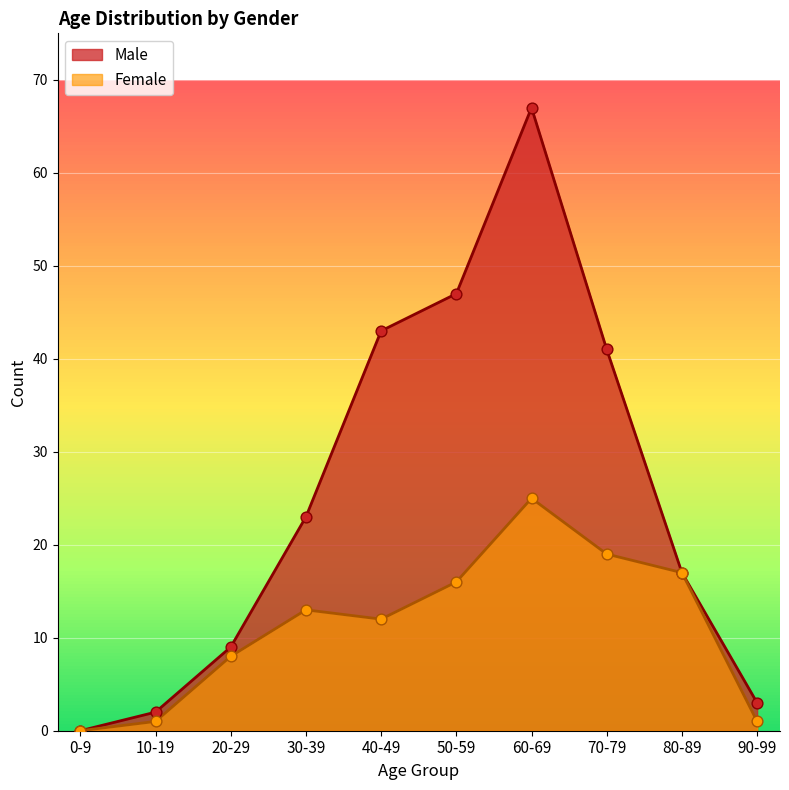

Is the value of Male at 50-59 greater than the value of Female at 20-29?

Yes